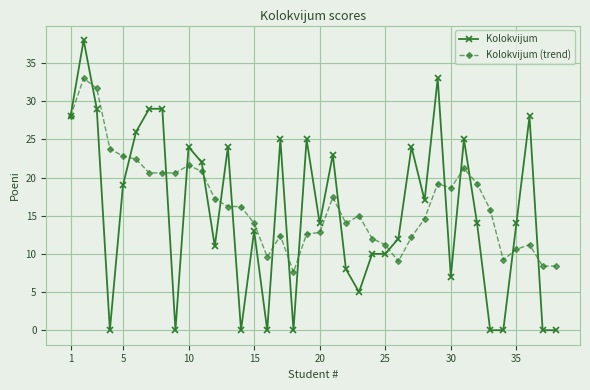

Which series has the largest range (max minus min)?

Kolokvijum